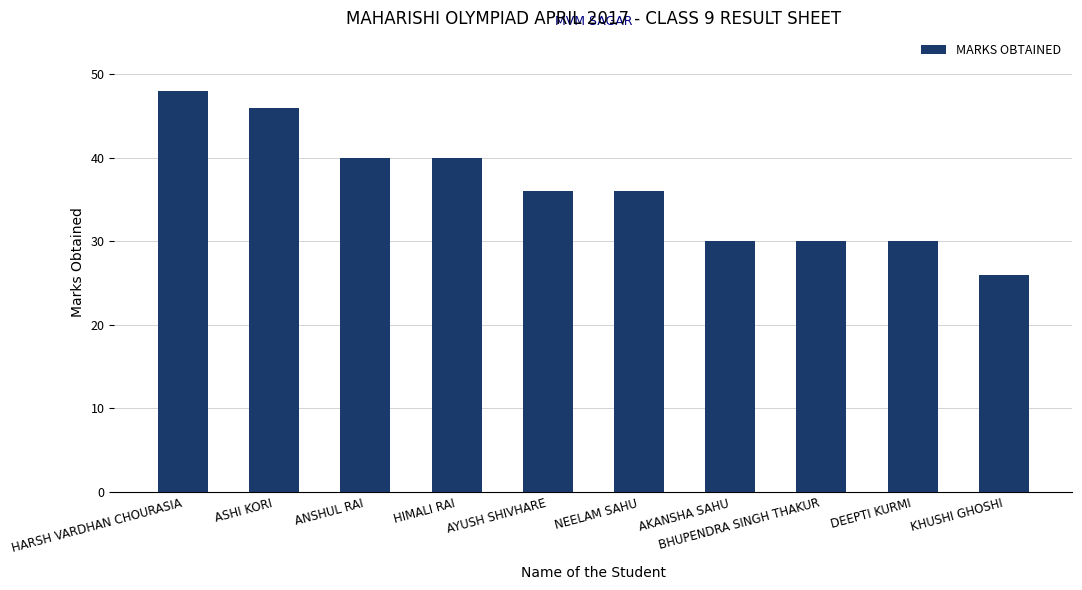

What is the label of the 1st bar from the left?

HARSH VARDHAN CHOURASIA